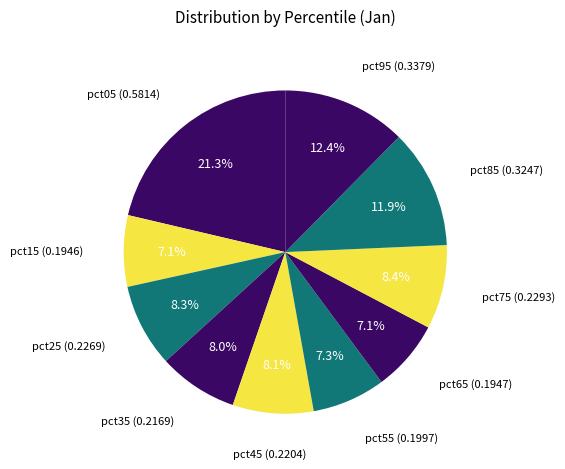

Is the sum of pct35 and pct65 greater than half?

No